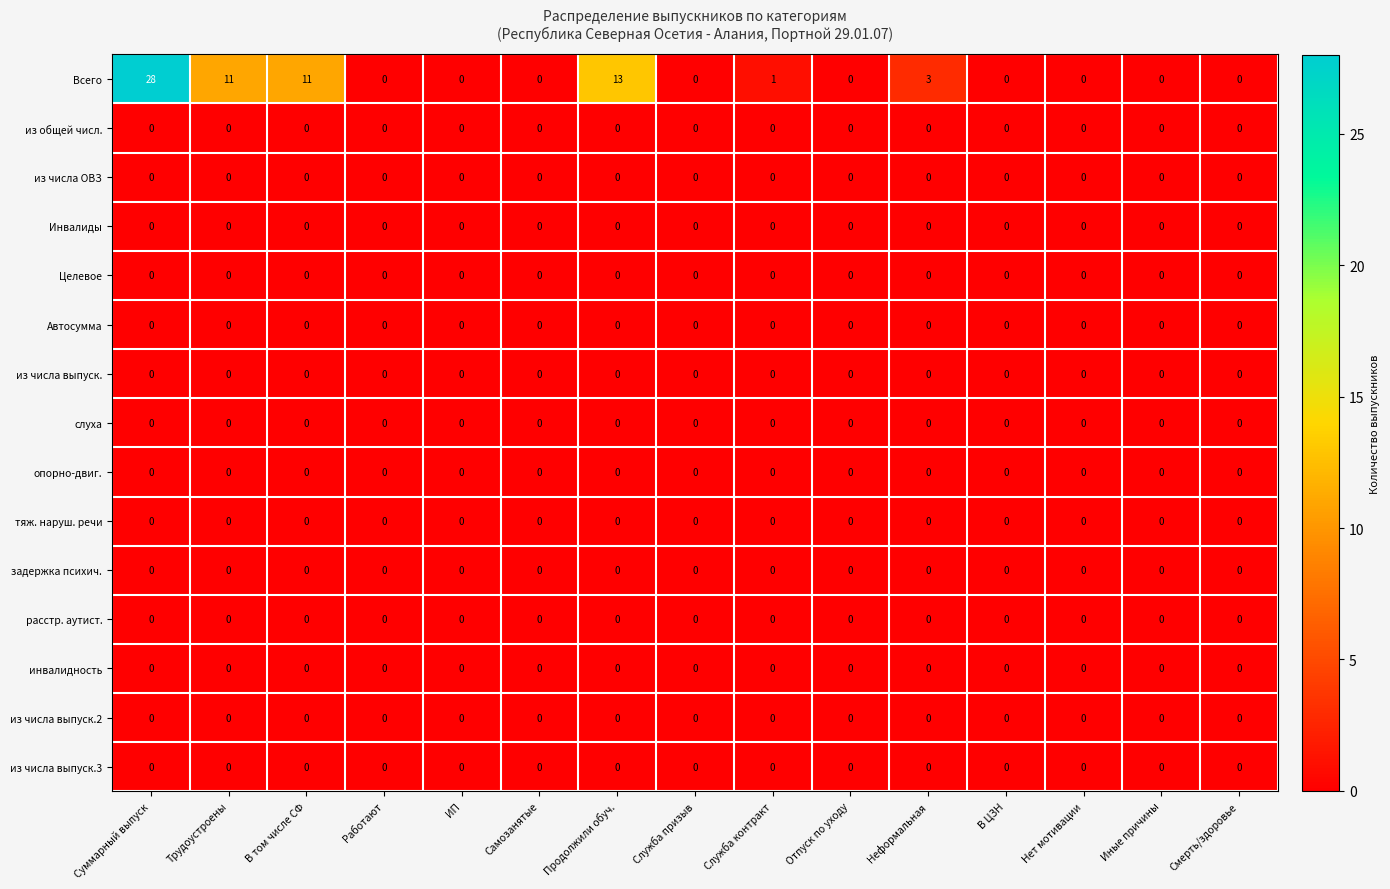

What is the difference between the highest and lowest values at Продолжили обуч.?

13